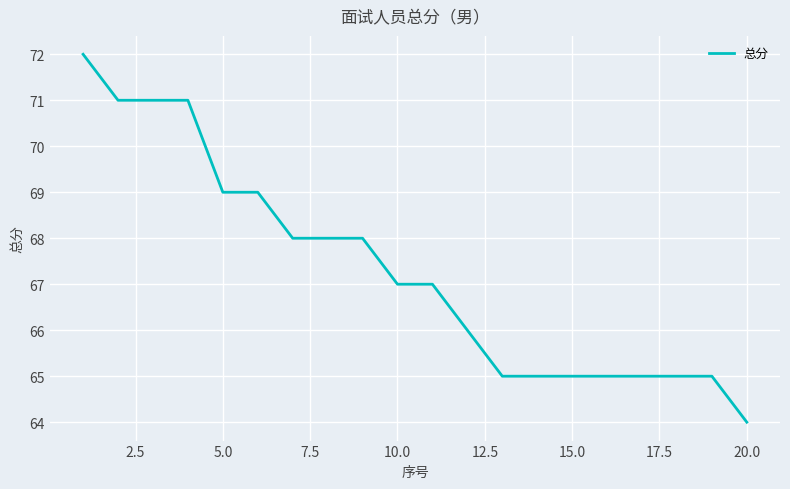

What is the difference between the maximum and minimum values?

8